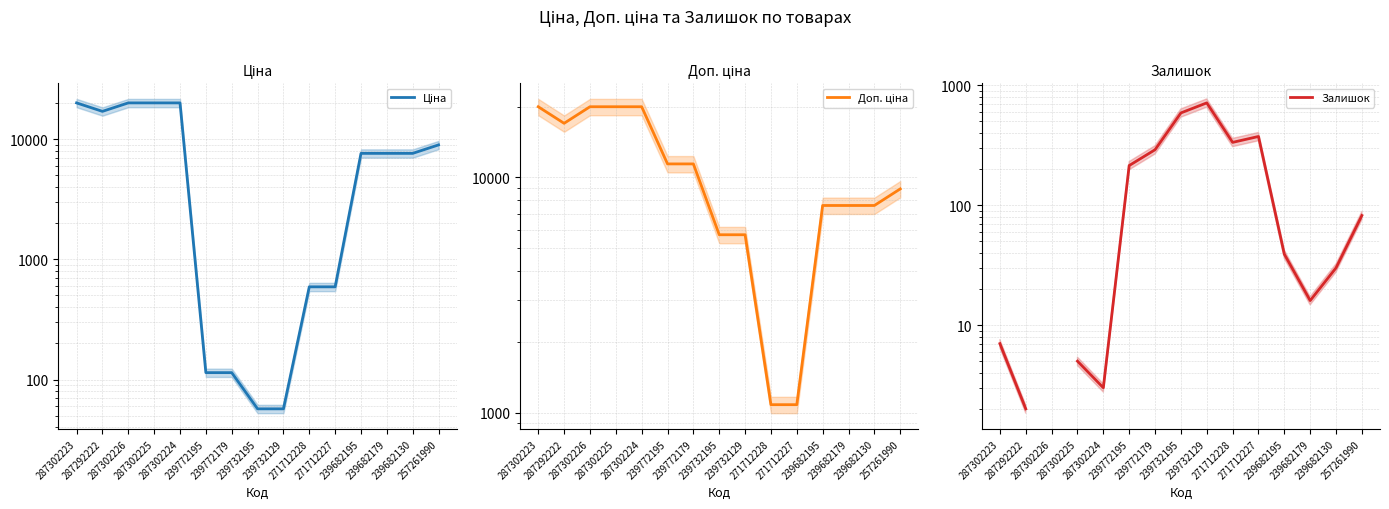

How many lines are shown in the chart?

3